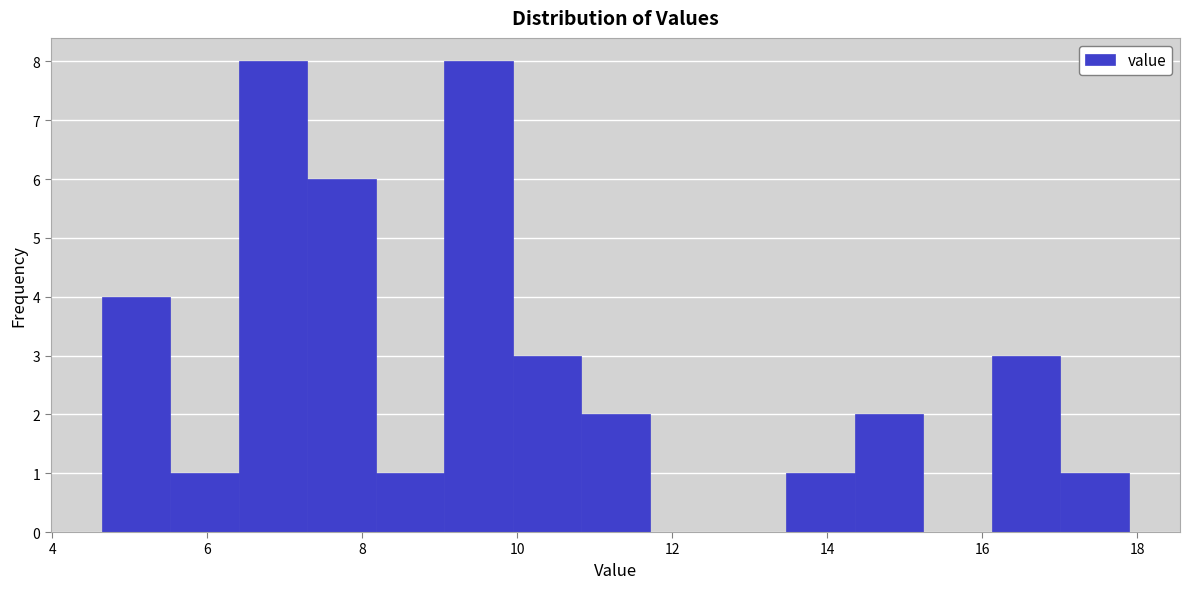

Reading left to right, list every bar in this chart as the range it spans on the x-axis followed by its height. Neither the bar edges nor the heights are printed on the chart, so give them approximately, as read against the axes.

4.6 to 5.6: 4
5.6 to 6.4: 1
6.4 to 7.2: 8
7.2 to 8.2: 6
8.2 to 9.0: 1
9.0 to 10.0: 8
10.0 to 10.8: 3
10.8 to 11.8: 2
11.8 to 12.6: 0
12.6 to 13.4: 0
13.4 to 14.4: 1
14.4 to 15.2: 2
15.2 to 16.2: 0
16.2 to 17.0: 3
17.0 to 17.8: 1